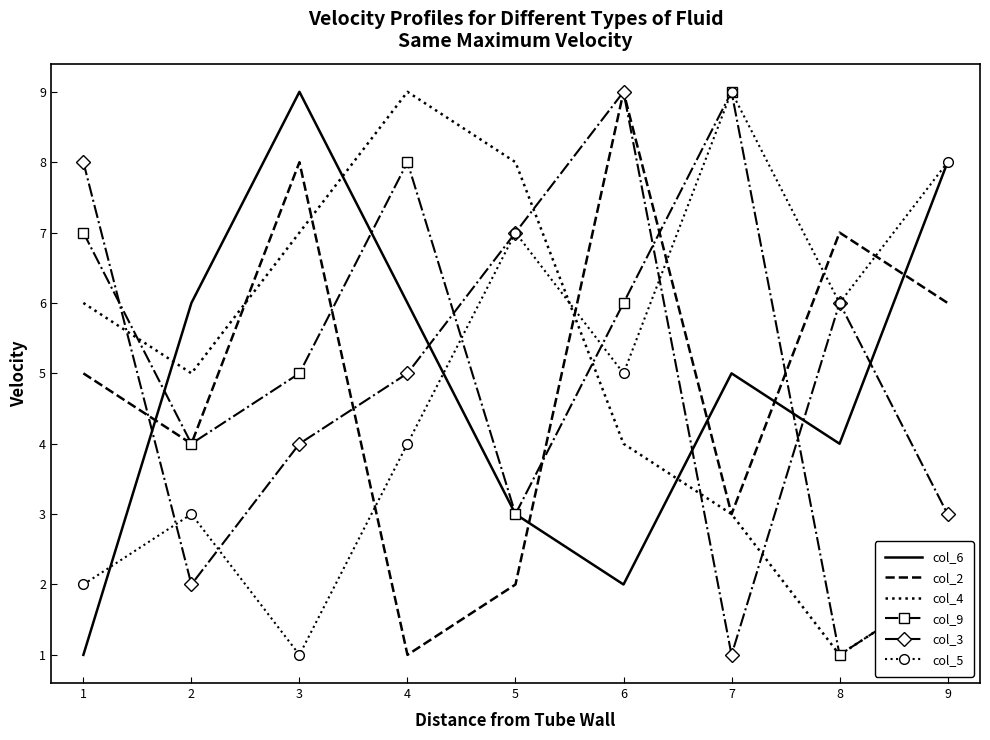

What is the difference between the maximum and minimum values in the col_4 series?

8